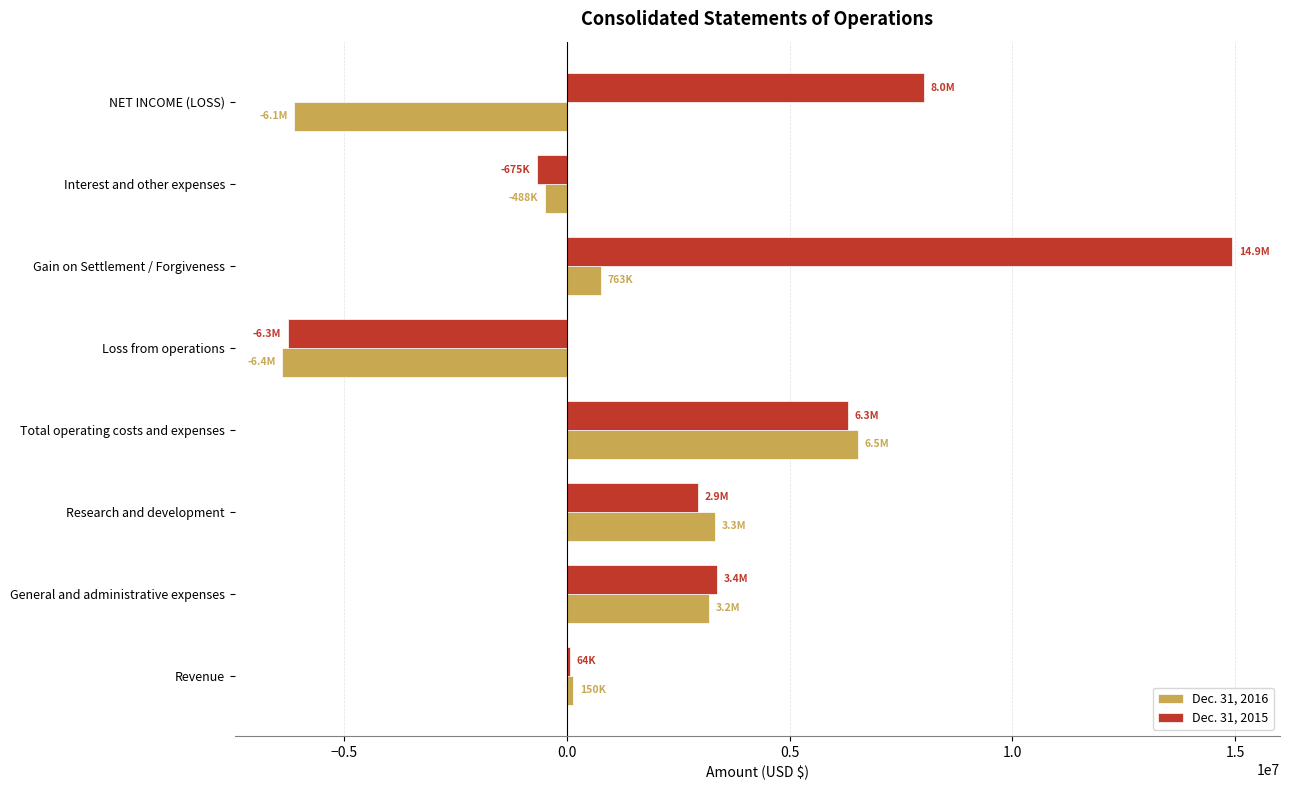

Is it true that Dec. 31, 2015 equals 8822351 at Gain on Settlement / Forgiveness?

False